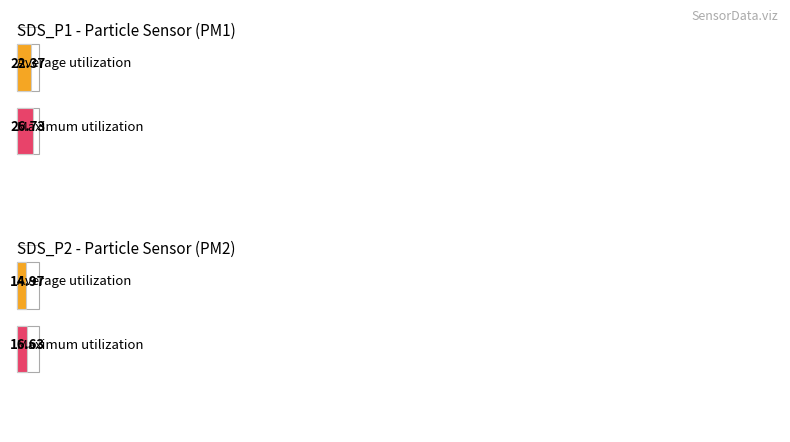

What is the sum of the Maximum utilization values at SDS_P2 and SDS_P1?

43.4